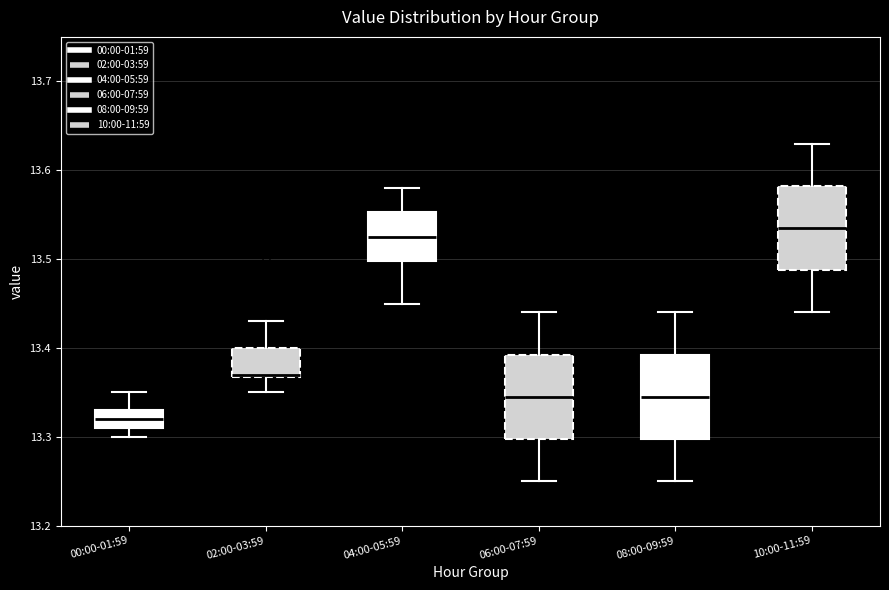

Where does the upper whisker of the box for 02:00-03:59 end on the y-axis? The values are not printed on the chart, so give them approximately, as read against the axis.

13.43